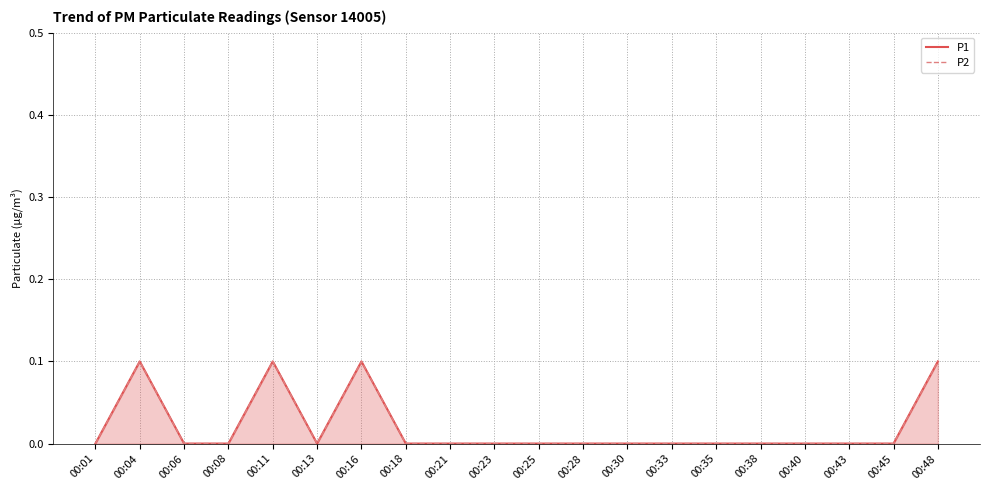

Is it true that P2 equals -0.1 at 00:43?

False